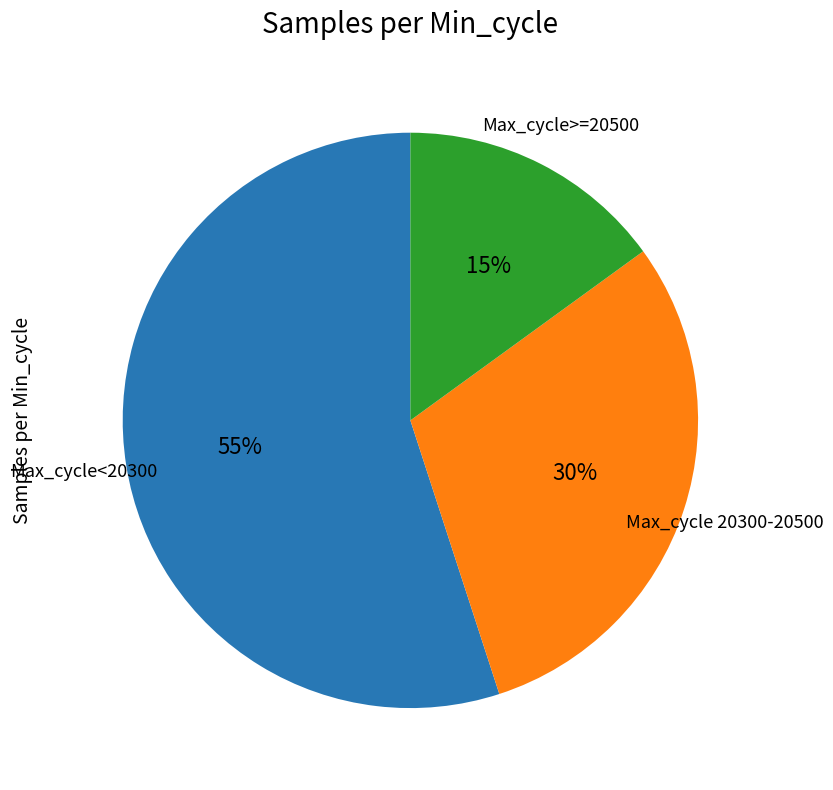

True or false: Max_cycle<20300 accounts for 66% of the total.

False